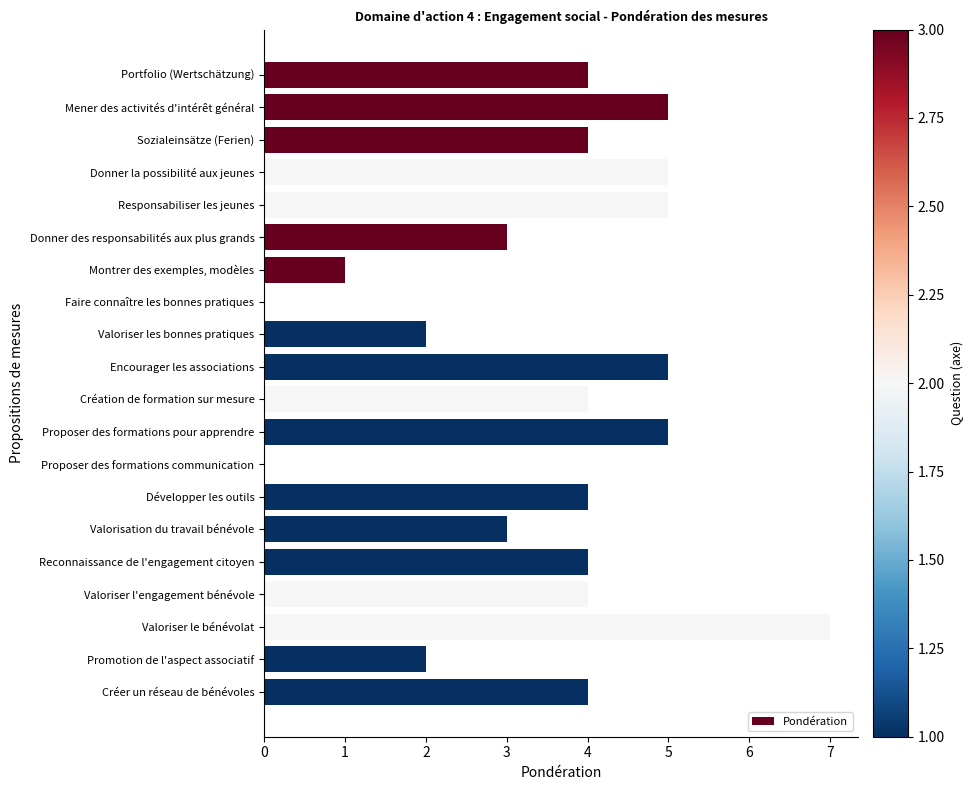

True or false: the data shows -5 at Faire connaître les bonnes pratiques.

False